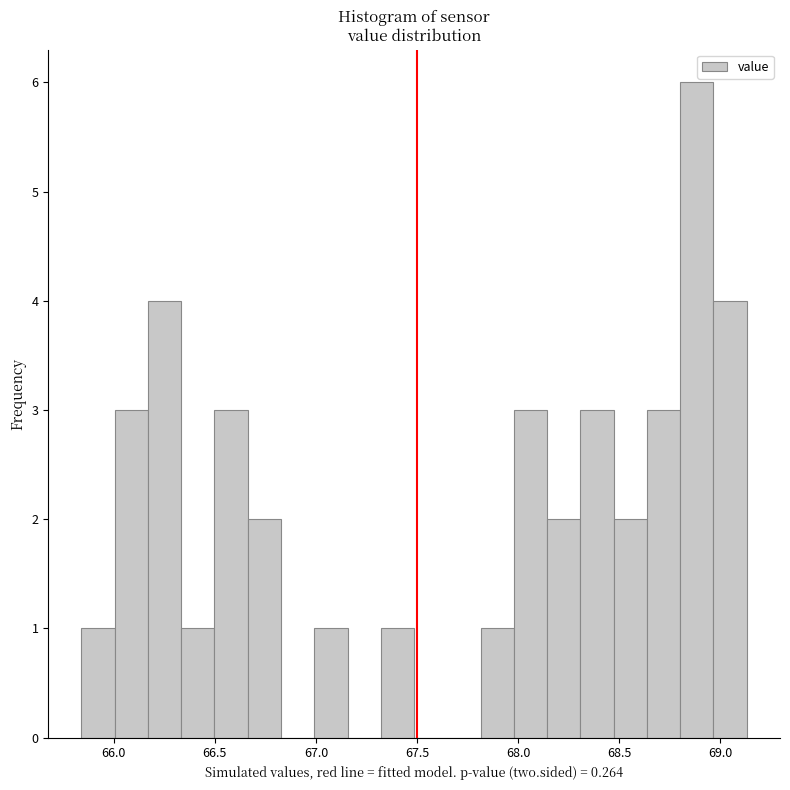

Around what value on the x-axis is the tallest bar? Give the approximate position of its centre, as read against the axis.

68.90